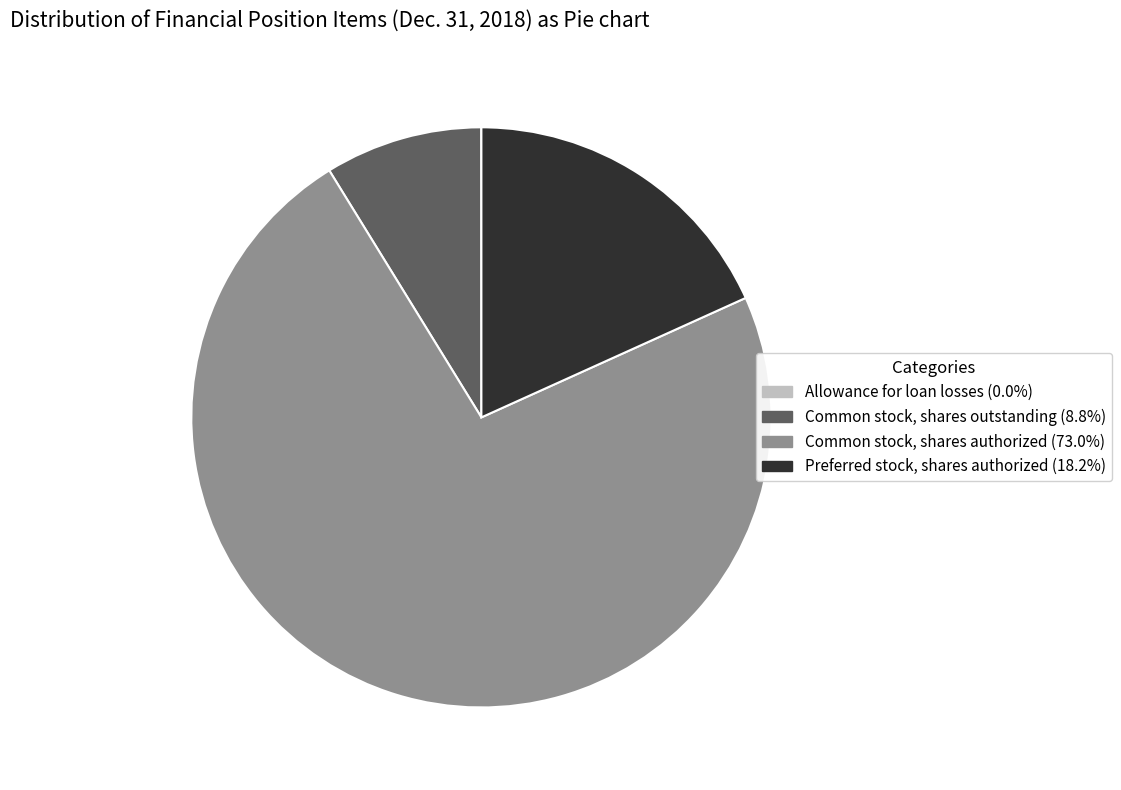

Does Common stock, shares outstanding (8.8%) represent more than half of the total?

No